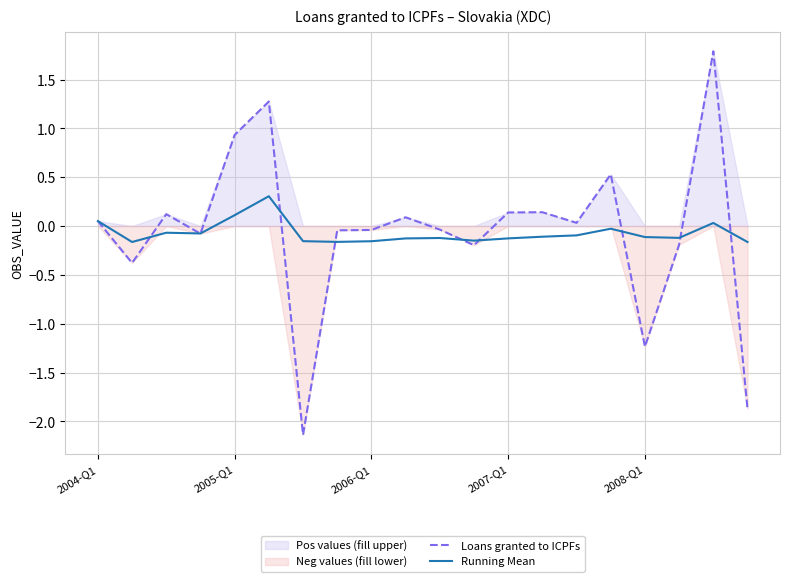

What is the greatest value displayed?

1.8